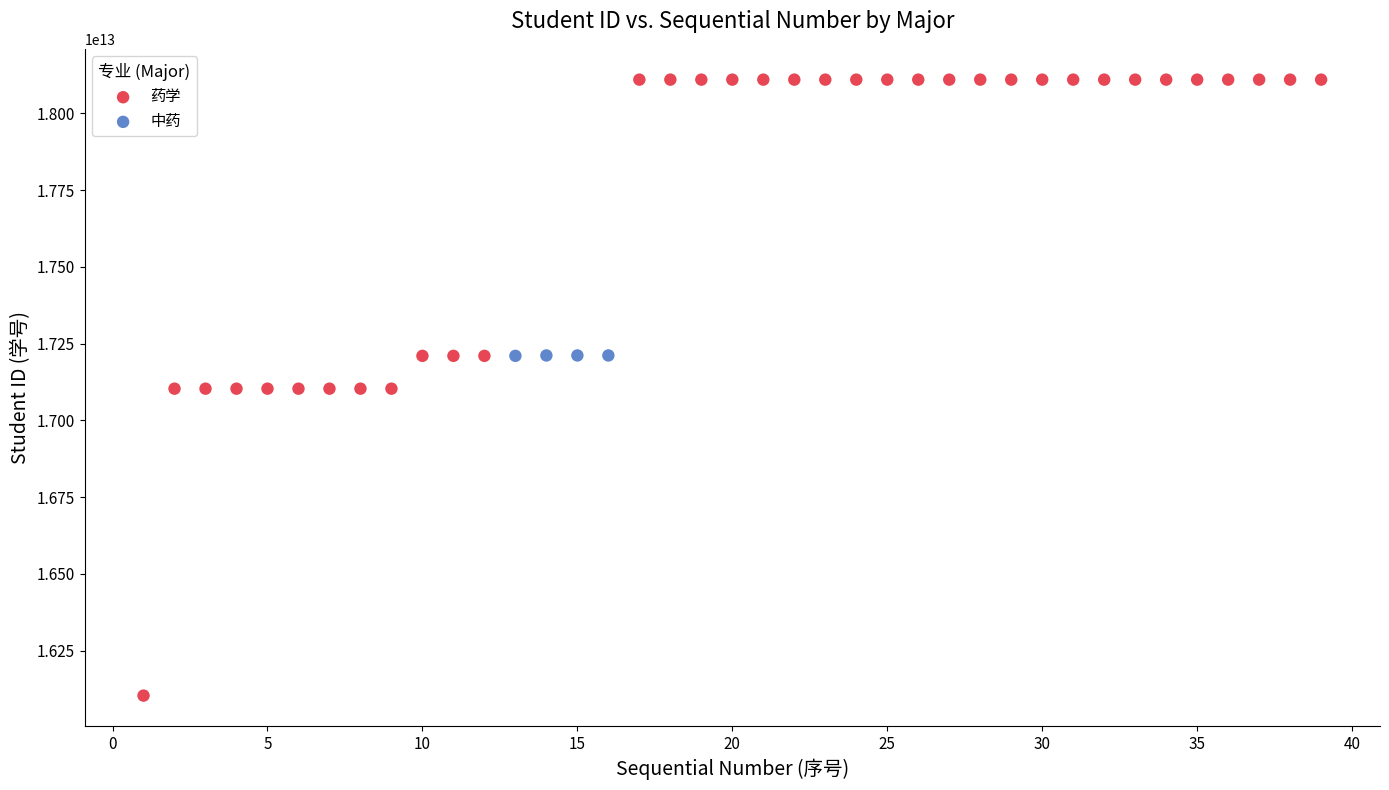

Which series reaches the minimum Y coordinate?

药学